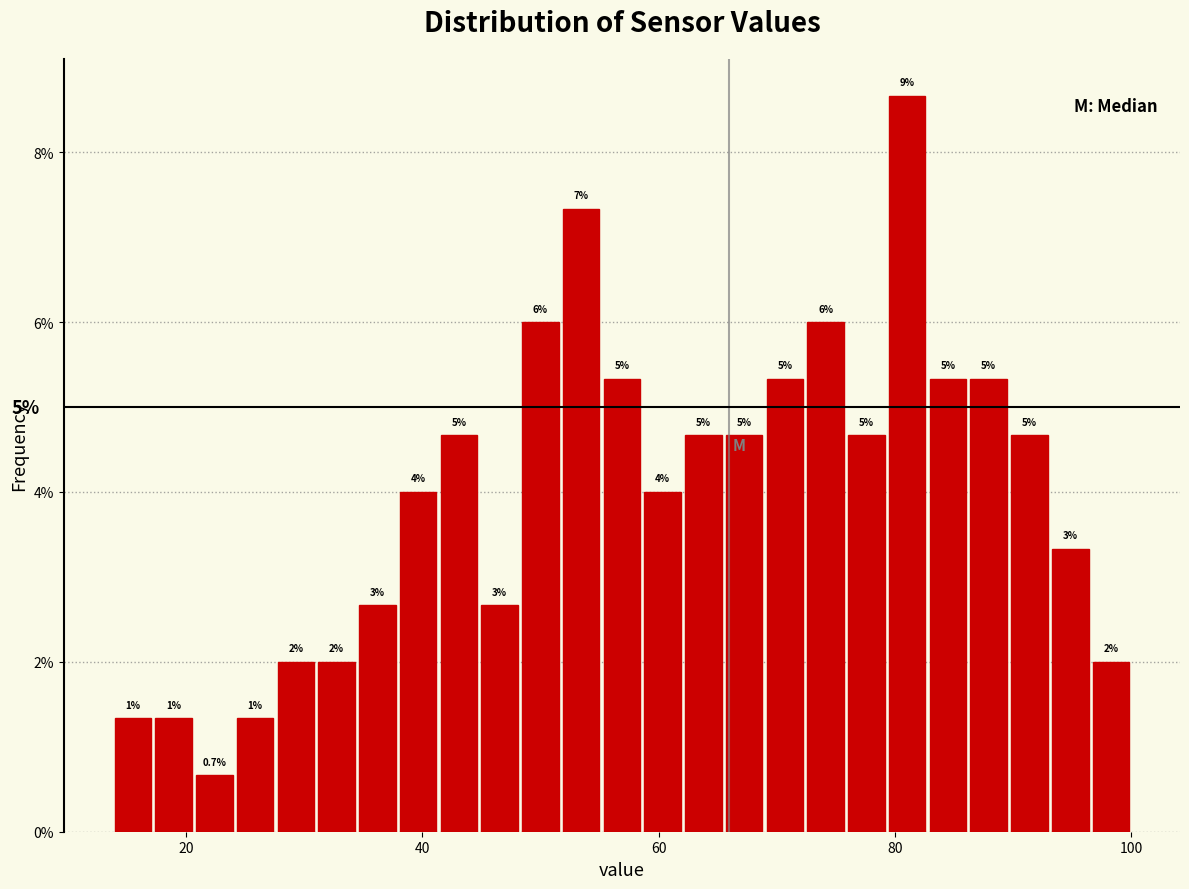

Around what value on the x-axis is the tallest bar? Give the approximate position of its centre, as read against the axis.

82